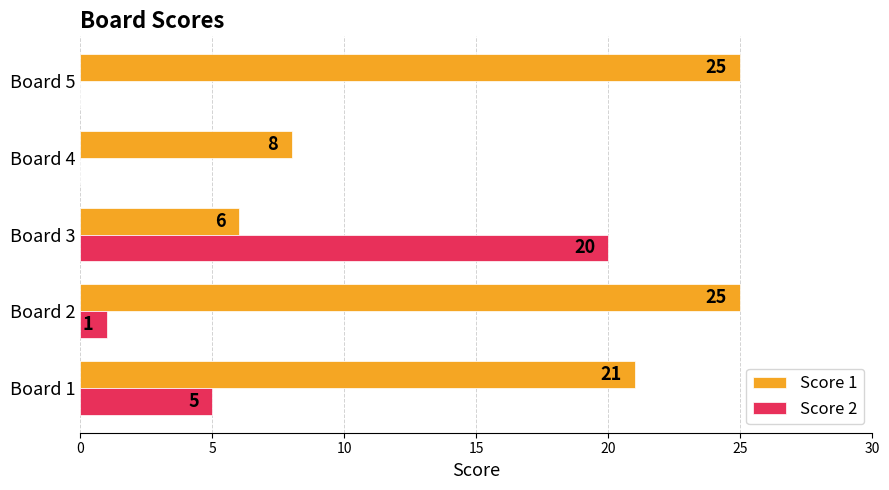

What is the approximate value of Score 1 at Board 1, to the nearest 10?

20